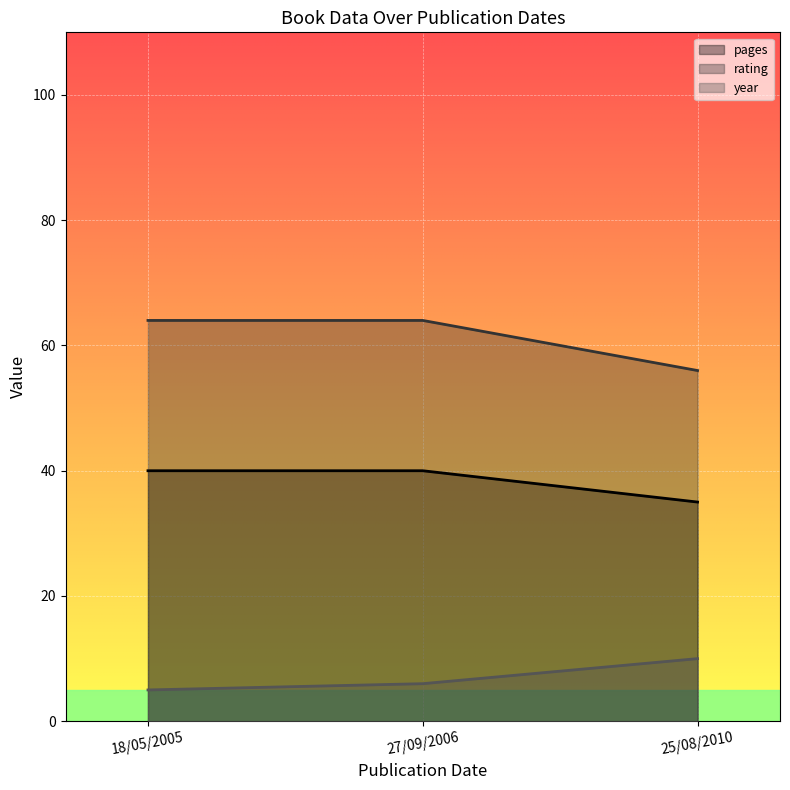

What is the label of the 2nd point from the right?

27/09/2006